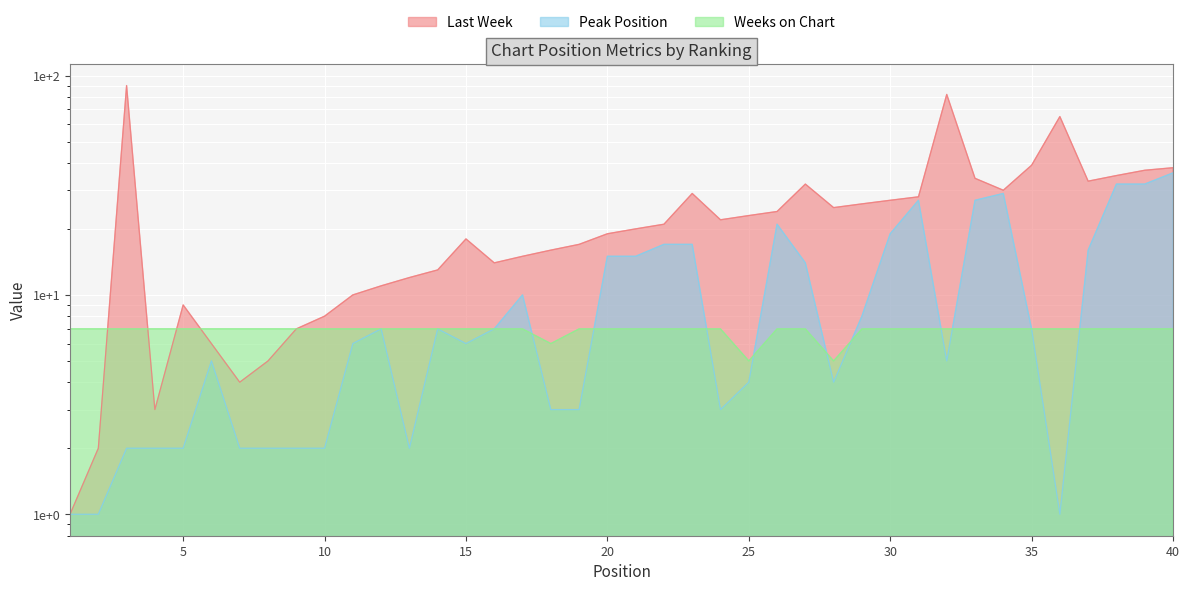

How many values in the Last Week series exceed 21?

19